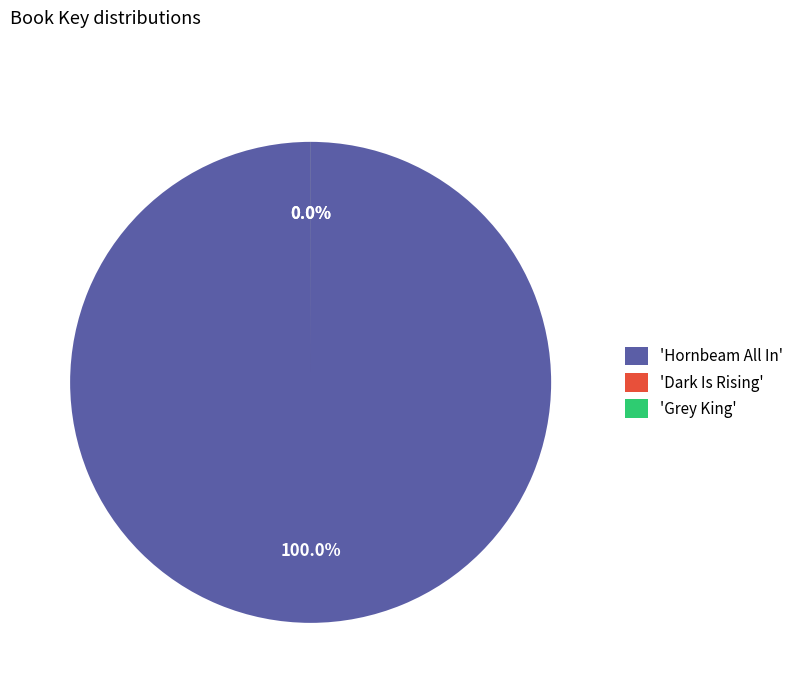

Do Dark Is Rising and Grey King together represent more than half of the pie?

No